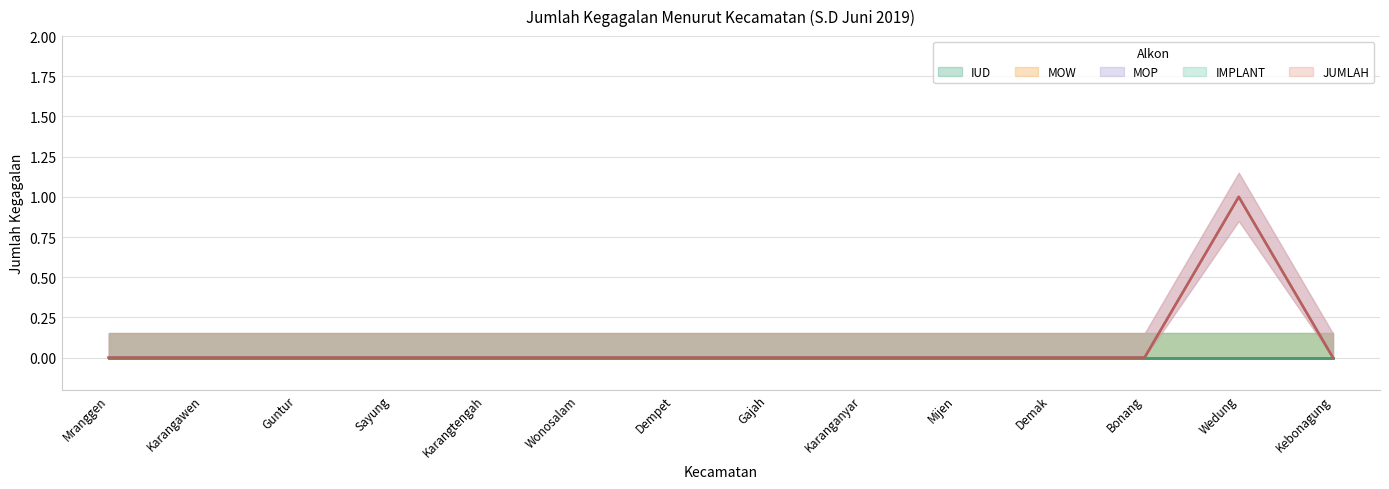

How many lines are shown in the chart?

5